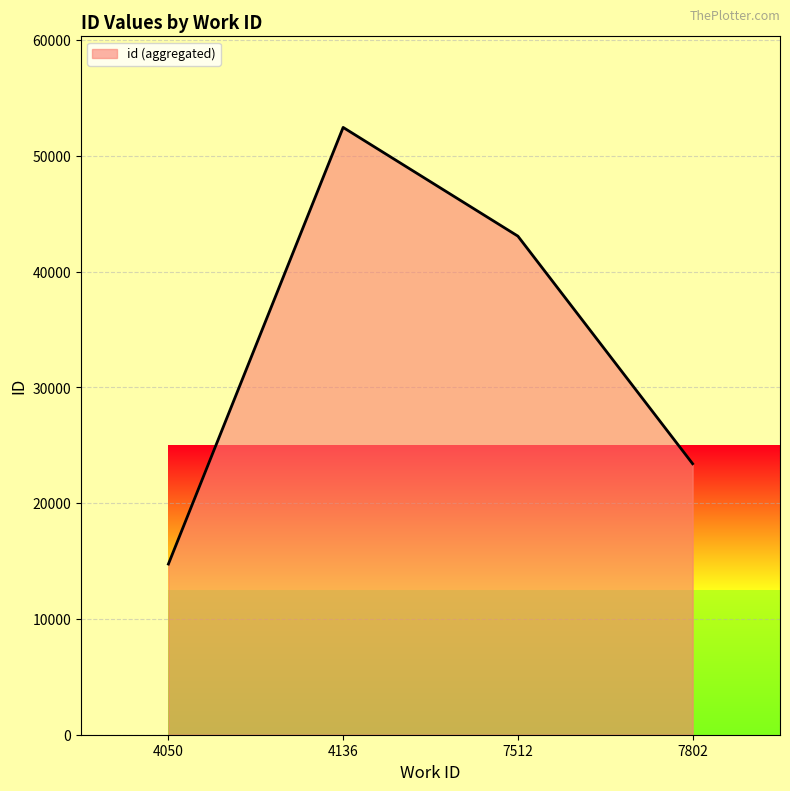

What is the smallest value displayed?

14743.5